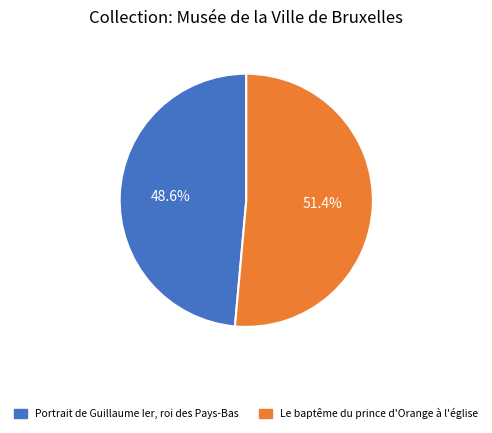

Approximately how many times larger is the value at Le baptême du prince d'Orange à l'église compared to Portrait de Guillaume Ier, roi des Pays-Bas?

1.1